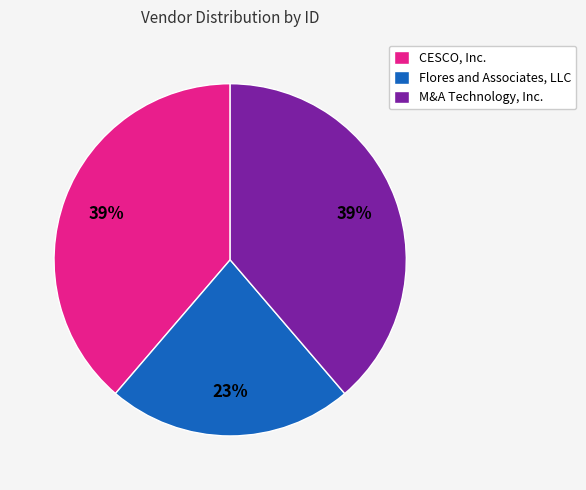

Which category has the smallest portion of the pie?

Flores and Associates, LLC